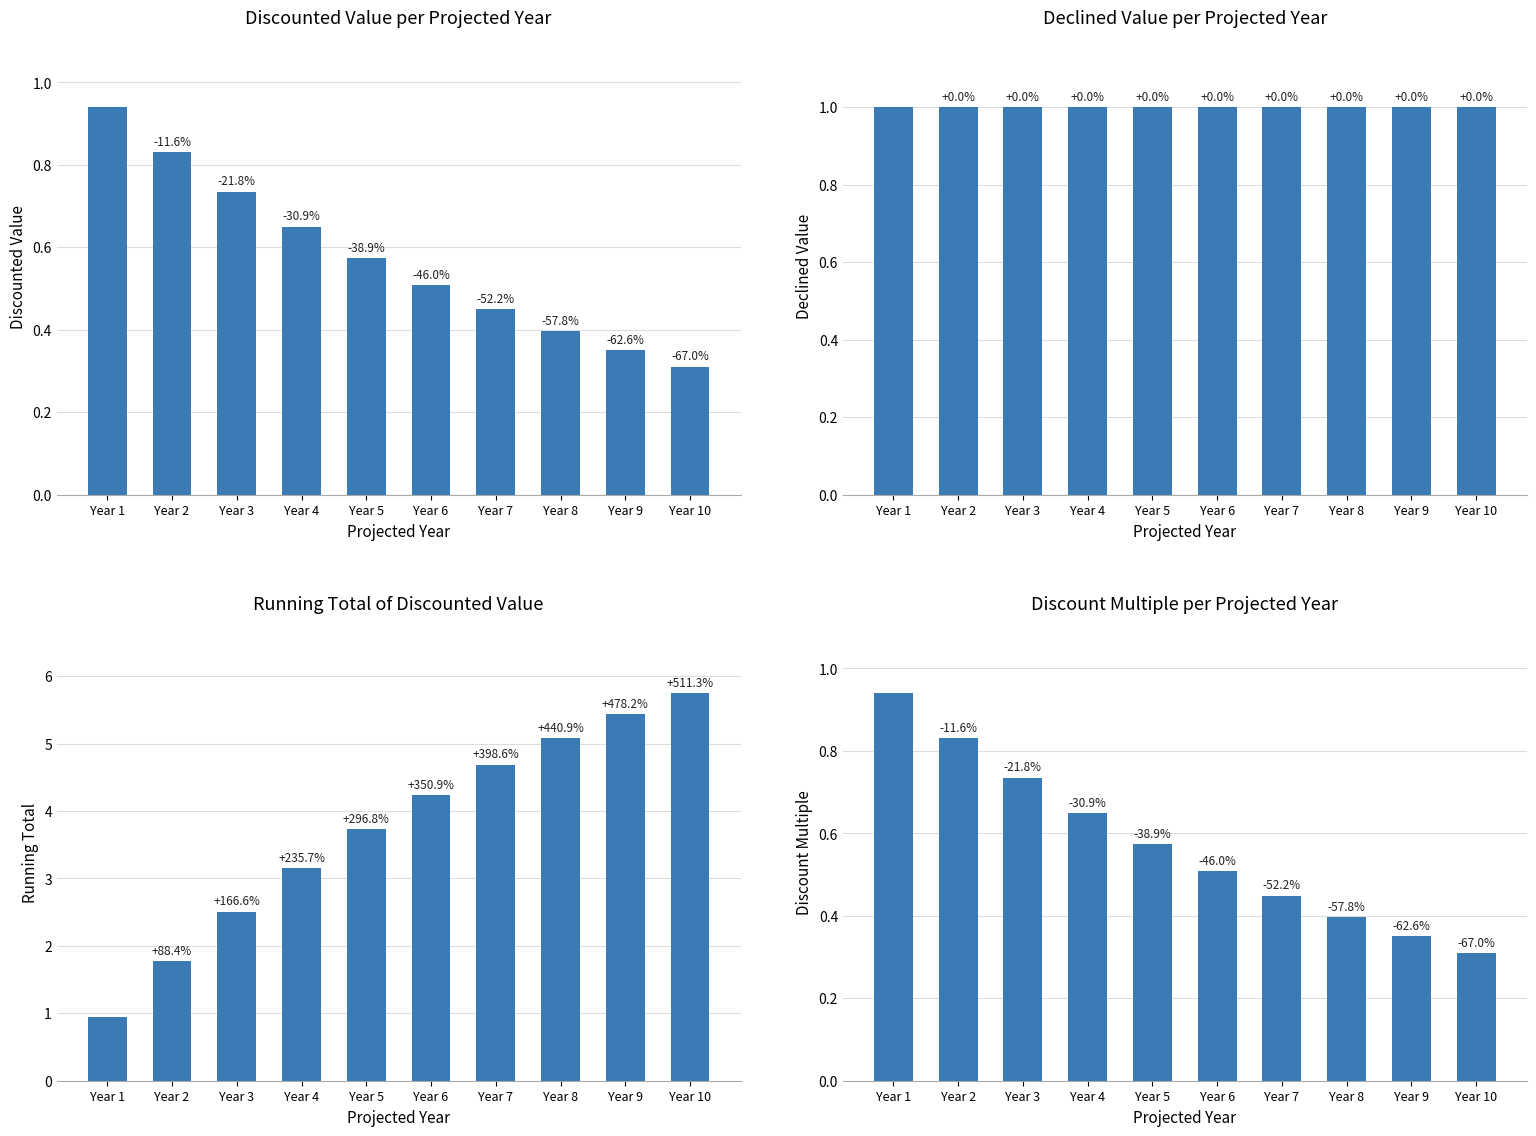

Which has a higher value, Year 10 or Year 6?

Year 6